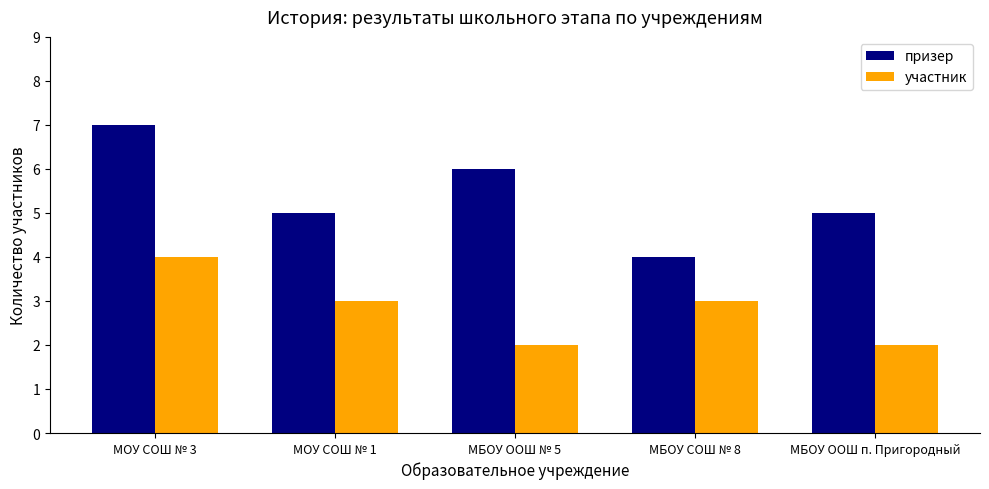

What is the maximum value shown in the chart?

7